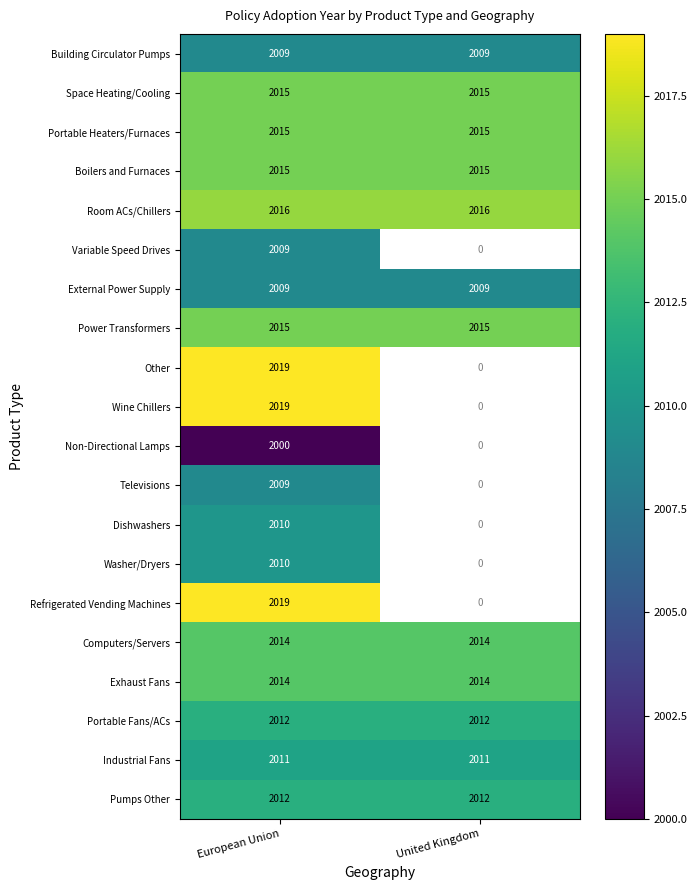

True or false: Room ACs/Chillers has a value of 3123.5 at European Union.

False